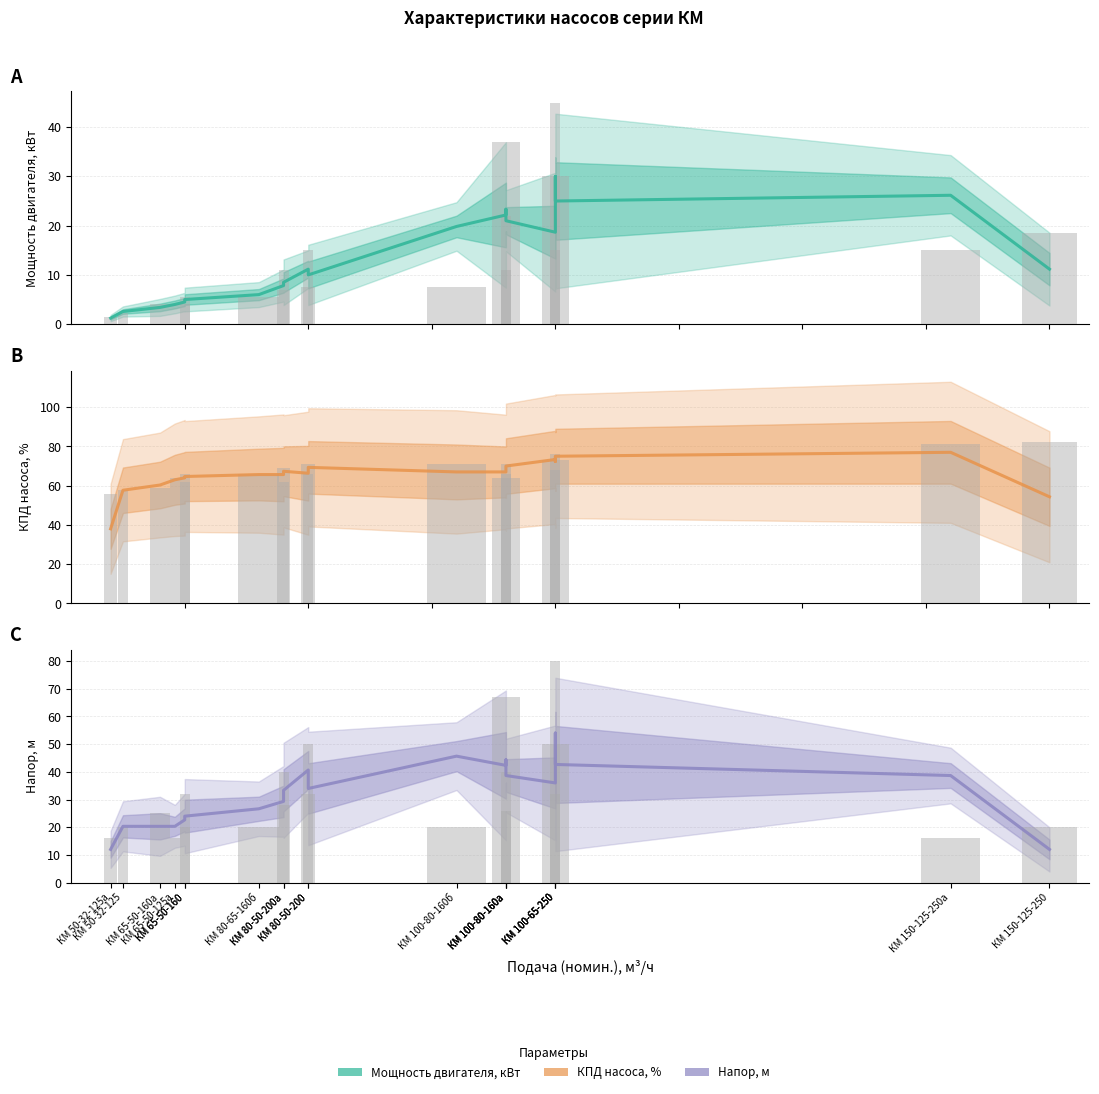

Which category has the lowest value in the Напор, м series?

КМ 50-32-125а